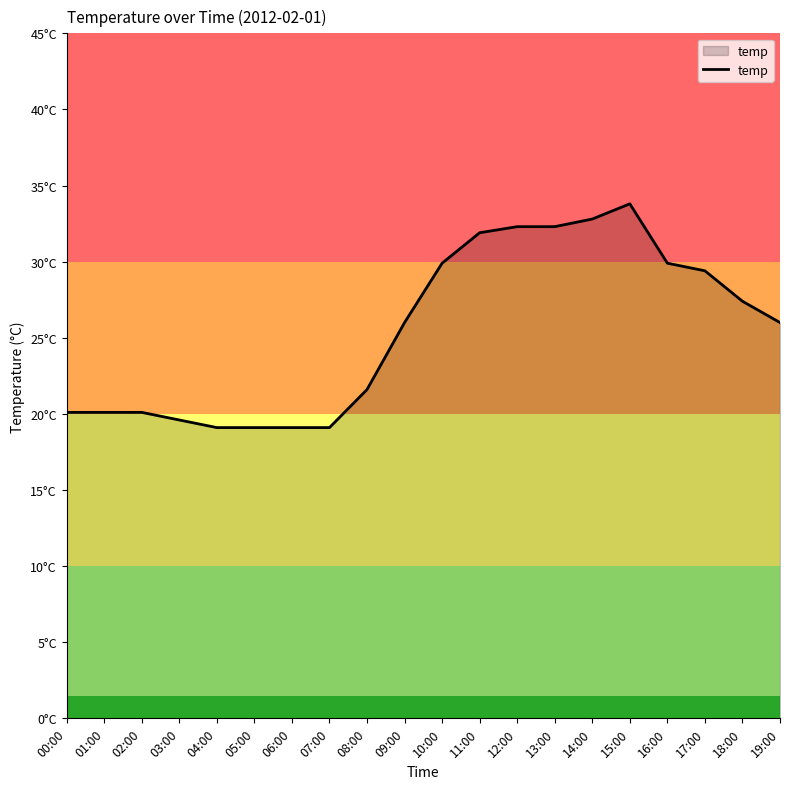

True or false: there are more than 2 points higher than both neighbors.

False